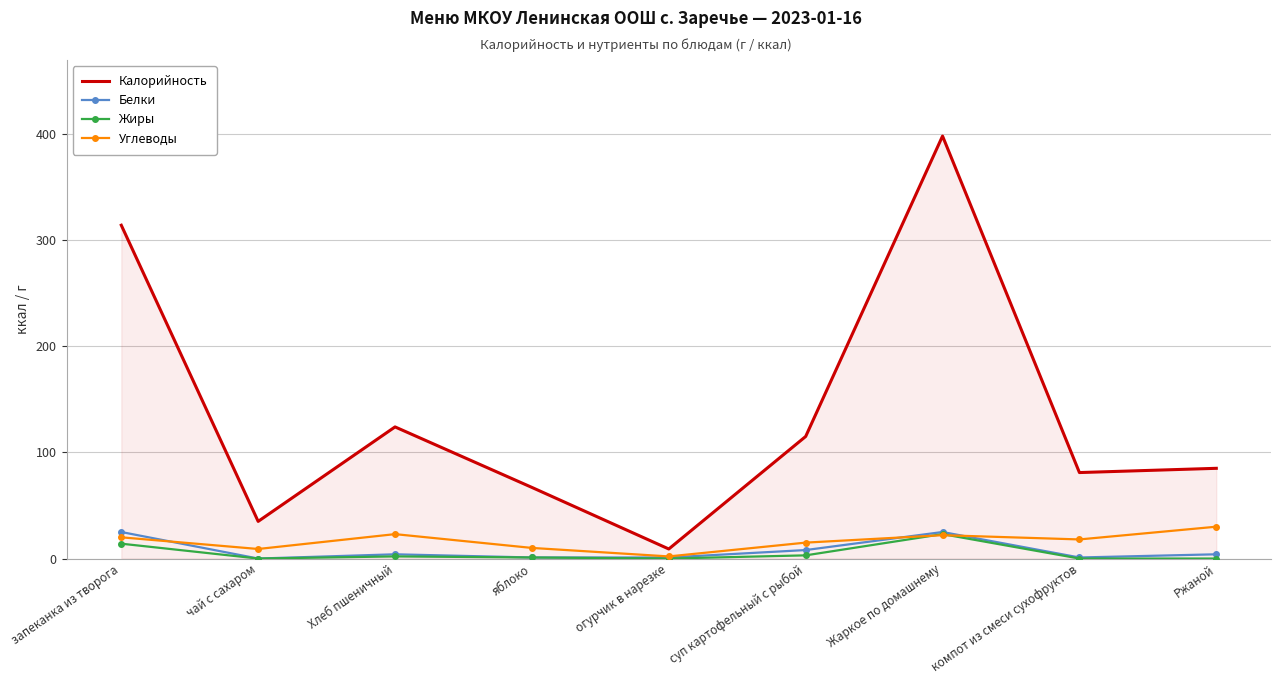

How many interior local valleys does the Углеводы series have?

3